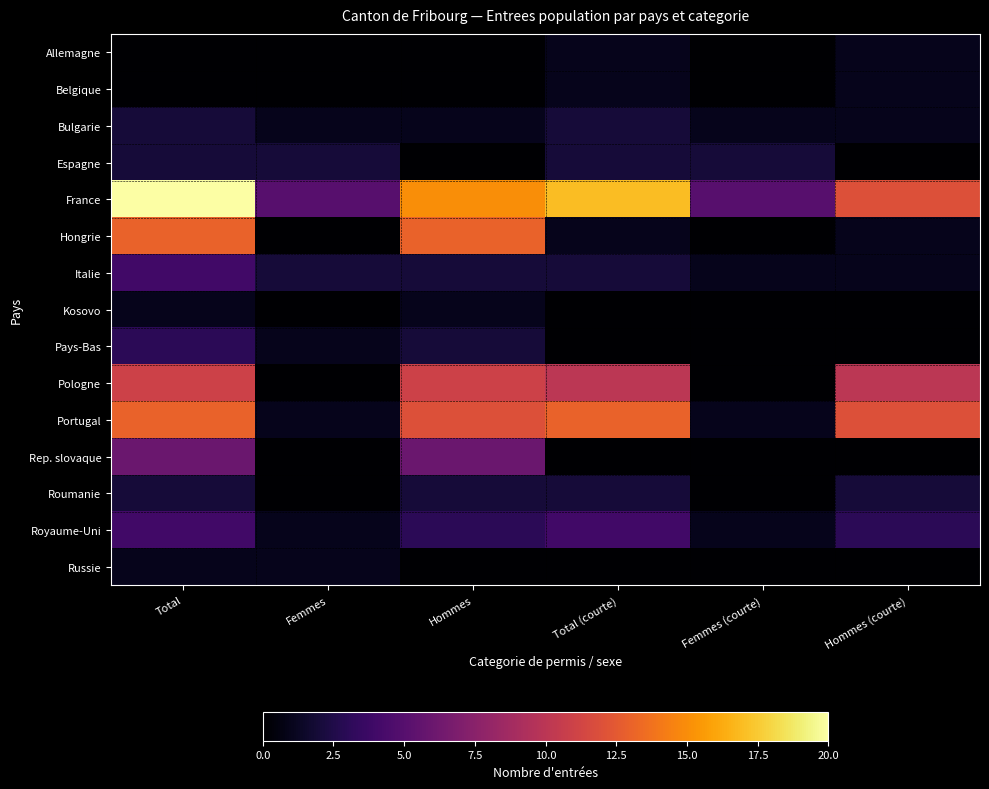

Reading left to right, transcribe all the data shown in this chart.

Allemagne: Total=0	Femmes=0	Hommes=0	Total (courte)=1	Femmes (courte)=0	Hommes (courte)=1
Belgique: Total=0	Femmes=0	Hommes=0	Total (courte)=1	Femmes (courte)=0	Hommes (courte)=1
Bulgarie: Total=2	Femmes=1	Hommes=1	Total (courte)=2	Femmes (courte)=1	Hommes (courte)=1
Espagne: Total=2	Femmes=2	Hommes=0	Total (courte)=2	Femmes (courte)=2	Hommes (courte)=0
France: Total=20	Femmes=5	Hommes=15	Total (courte)=17	Femmes (courte)=5	Hommes (courte)=12
Hongrie: Total=13	Femmes=0	Hommes=13	Total (courte)=1	Femmes (courte)=0	Hommes (courte)=1
Italie: Total=4	Femmes=2	Hommes=2	Total (courte)=2	Femmes (courte)=1	Hommes (courte)=1
Kosovo: Total=1	Femmes=0	Hommes=1	Total (courte)=0	Femmes (courte)=0	Hommes (courte)=0
Pays-Bas: Total=3	Femmes=1	Hommes=2	Total (courte)=0	Femmes (courte)=0	Hommes (courte)=0
Pologne: Total=11	Femmes=0	Hommes=11	Total (courte)=10	Femmes (courte)=0	Hommes (courte)=10
Portugal: Total=13	Femmes=1	Hommes=12	Total (courte)=13	Femmes (courte)=1	Hommes (courte)=12
Rep. slovaque: Total=6	Femmes=0	Hommes=6	Total (courte)=0	Femmes (courte)=0	Hommes (courte)=0
Roumanie: Total=2	Femmes=0	Hommes=2	Total (courte)=2	Femmes (courte)=0	Hommes (courte)=2
Royaume-Uni: Total=4	Femmes=1	Hommes=3	Total (courte)=4	Femmes (courte)=1	Hommes (courte)=3
Russie: Total=1	Femmes=1	Hommes=0	Total (courte)=0	Femmes (courte)=0	Hommes (courte)=0